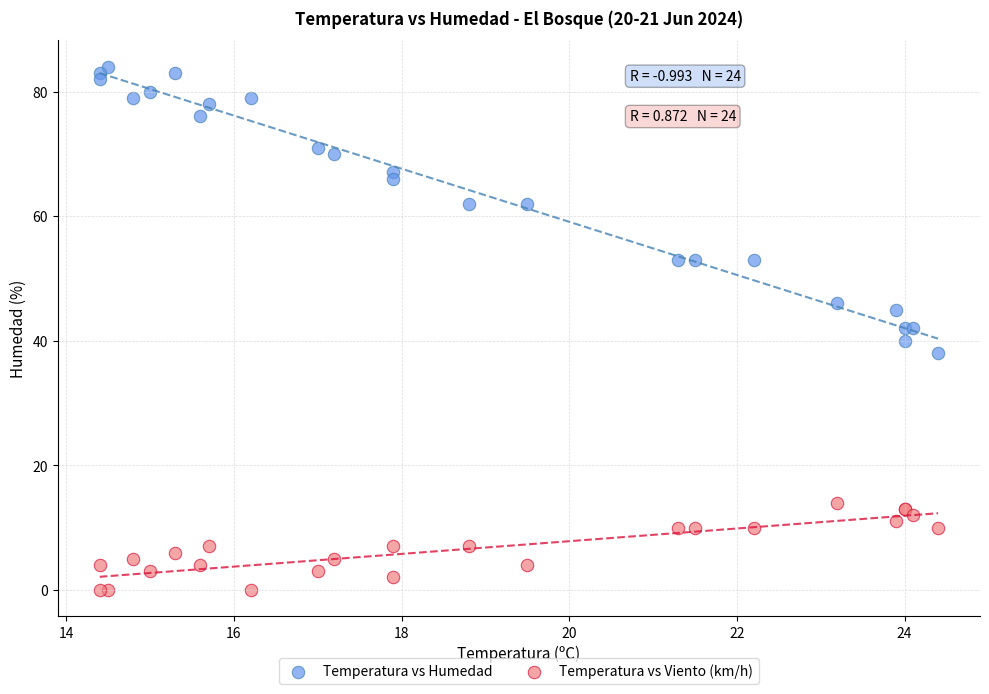

Which series contains the lowest Y value?

Temperatura vs Viento (km/h)